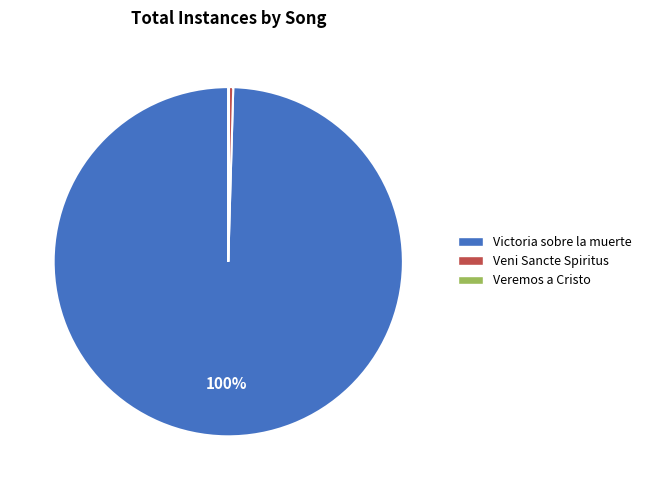

Between Veni Sancte Spiritus and Victoria sobre la muerte, which is larger?

Victoria sobre la muerte